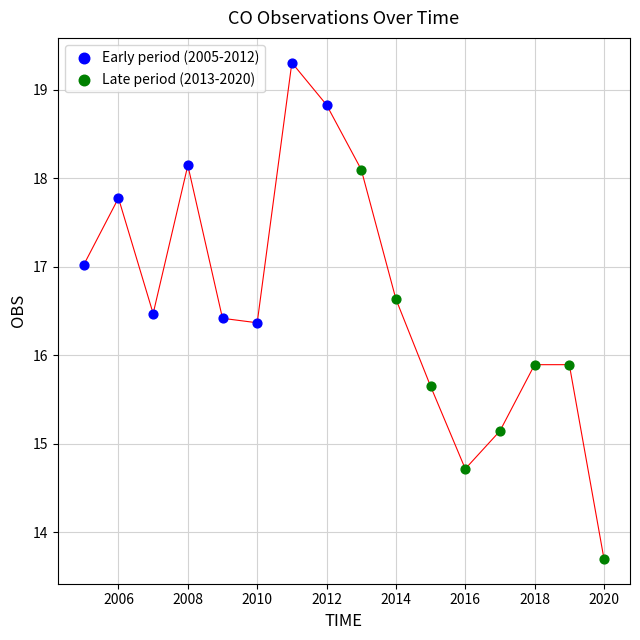

What are all the series names shown in the legend?

Early period (2005-2012), Late period (2013-2020)